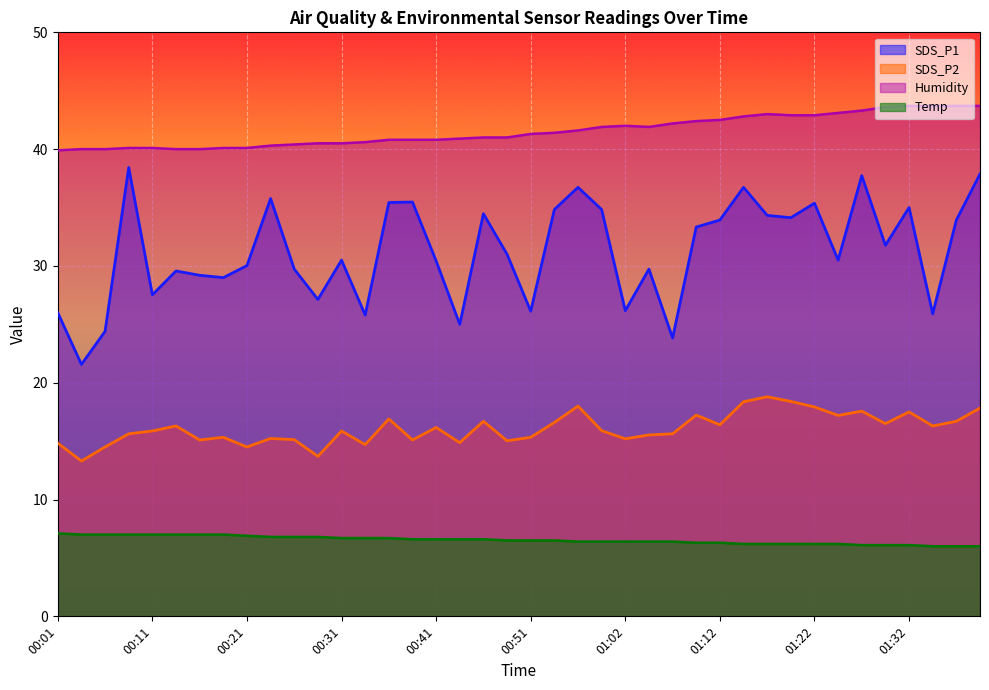

List the labels in order of Temp value, smallest first.

01:34, 01:37, 01:39, 01:27, 01:29, 01:32, 01:14, 01:17, 01:19, 01:22, 01:24, 01:09, 01:12, 00:56, 00:59, 01:02, 01:04, 01:07, 00:49, 00:51, 00:54, 00:39, 00:41, 00:44, 00:46, 00:31, 00:34, 00:36, 00:24, 00:26, 00:29, 00:21, 00:04, 00:06, 00:09, 00:11, 00:14, 00:16, 00:19, 00:01